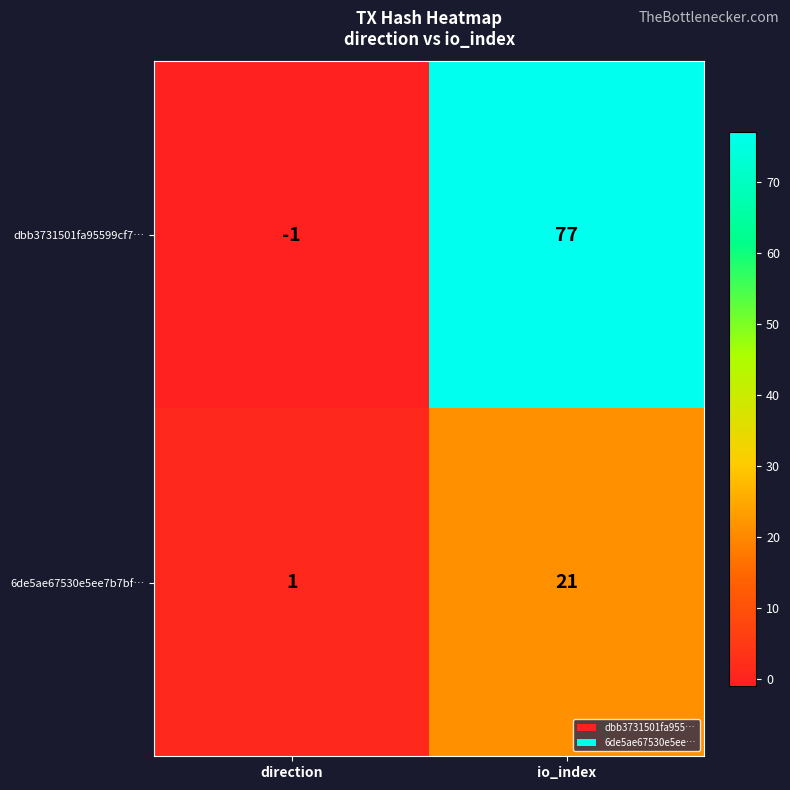

Reading left to right, list all the values displayed in this chart.

dbb3731501fa95599cf7…: direction=-1	io_index=77
6de5ae67530e5ee7b7bf…: direction=1	io_index=21